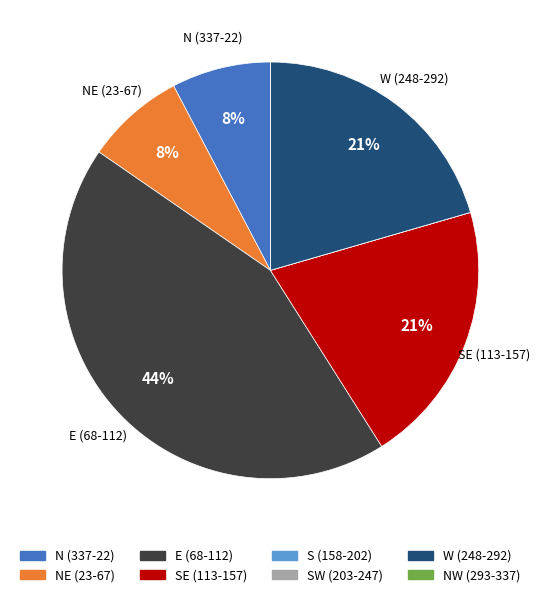

Is there any slice that represents more than half of the pie?

No